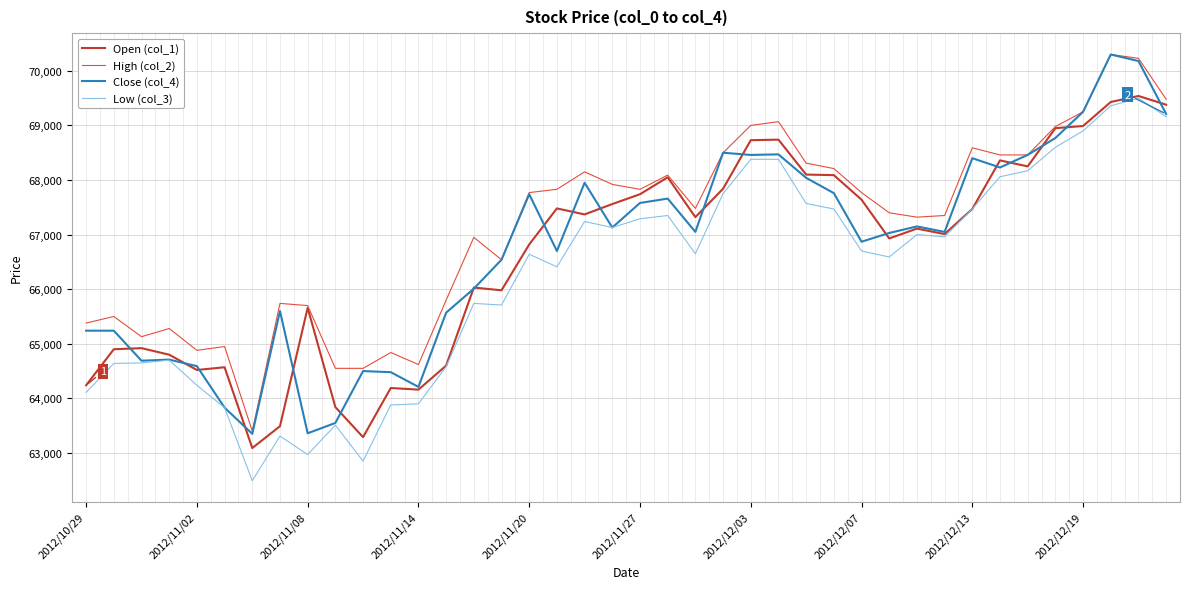

Which series has the largest total across all categories?

High (col_2)